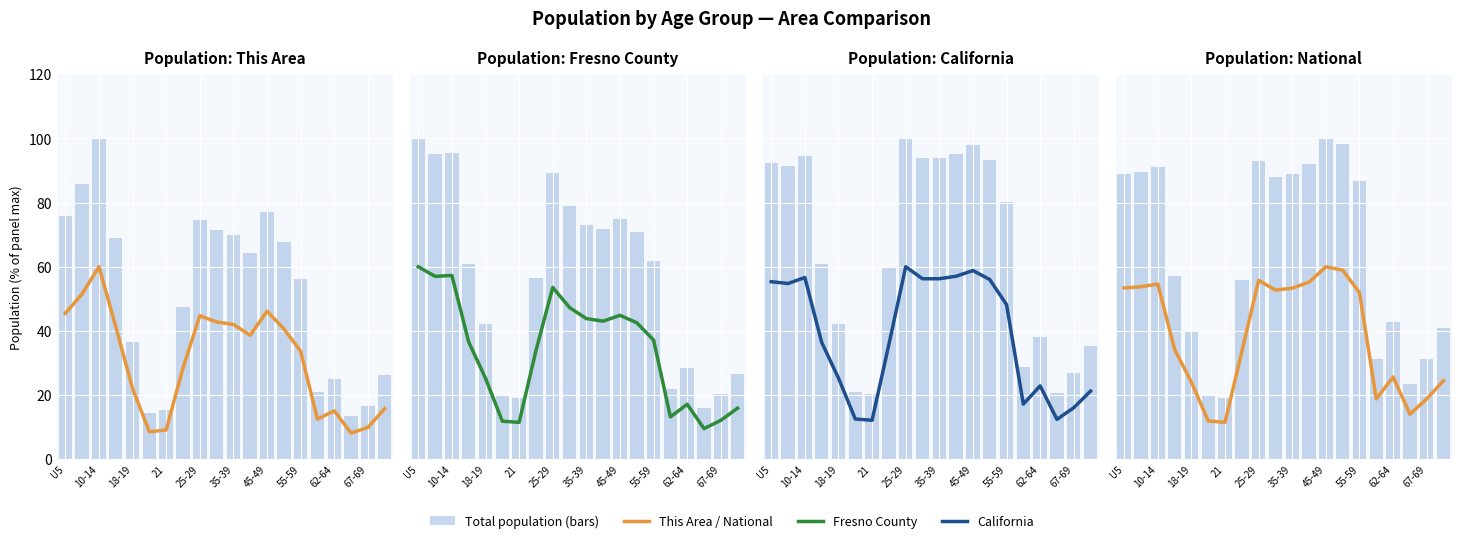

Is the value of National at 19 greater than the value of Fresno County at 10?

No